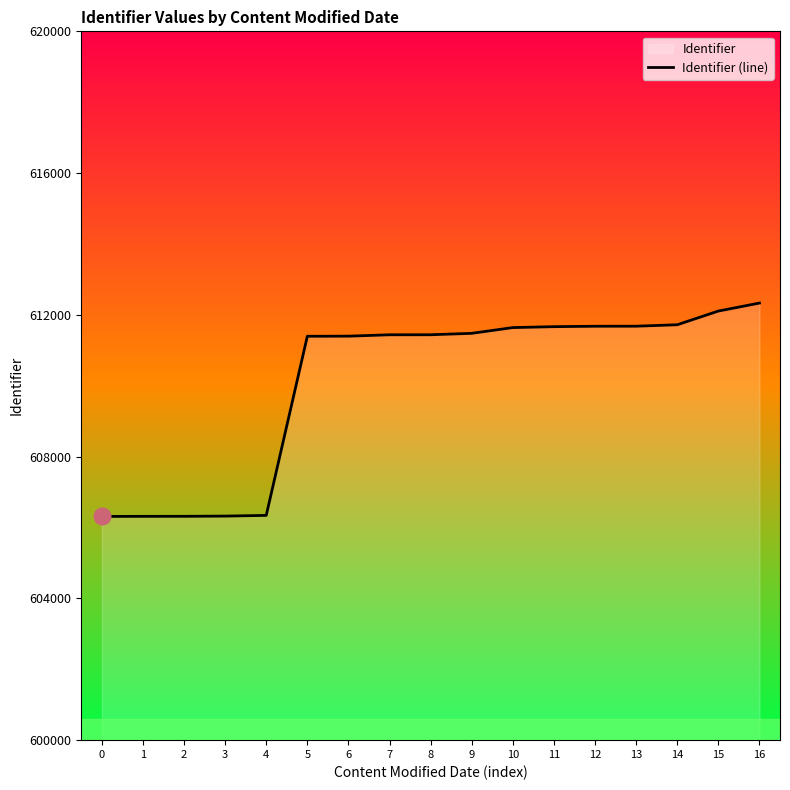

Rank the categories by value from highest to lowest.

16, 15, 14, 13, 12, 11, 10, 9, 8, 7, 6, 5, 4, 3, 2, 1, 0